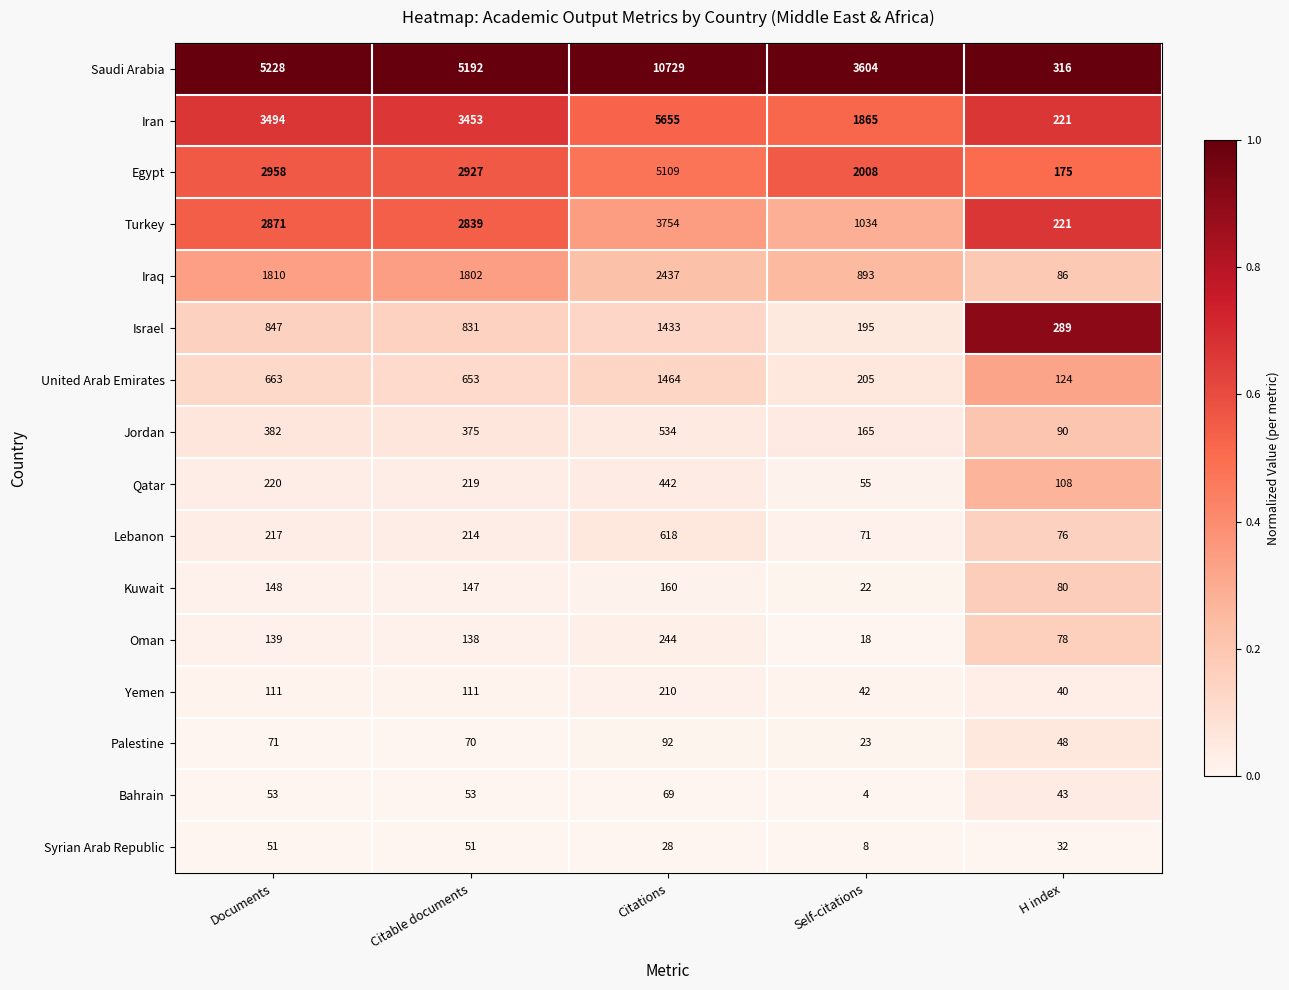

The value of Lebanon at Documents is 390. True or false?

False